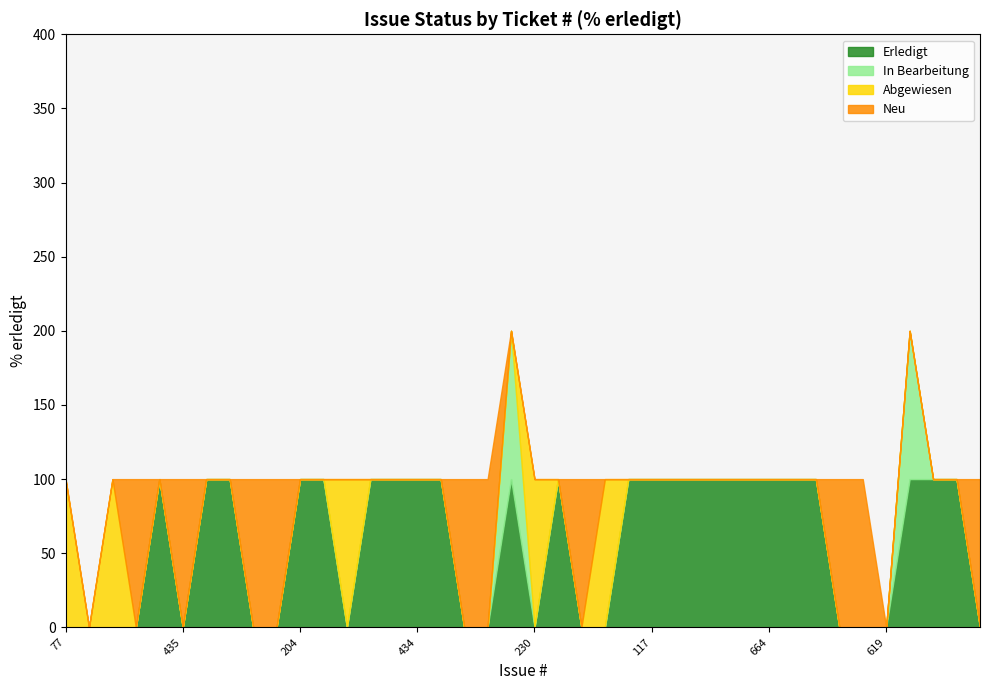

How many lines are shown in the chart?

4